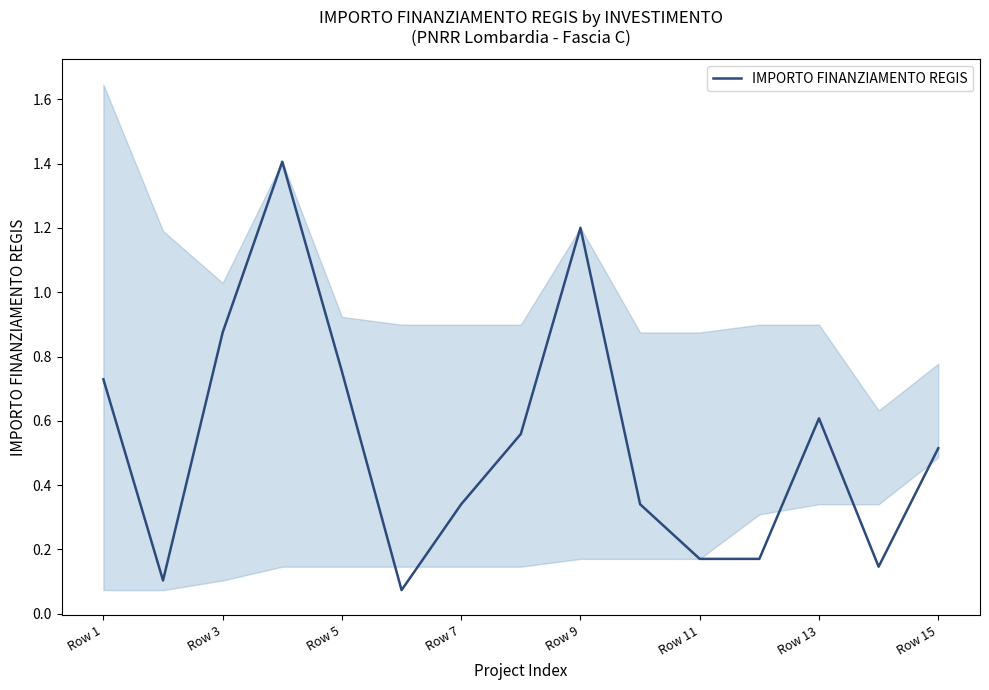

What is the difference between the second highest and minimum values?

1.1